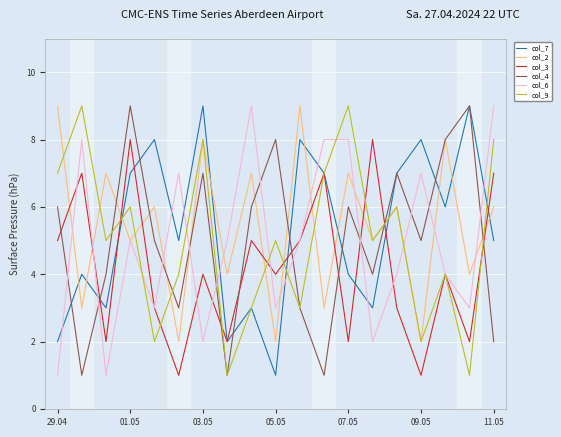

What is the maximum value shown in the chart?

9